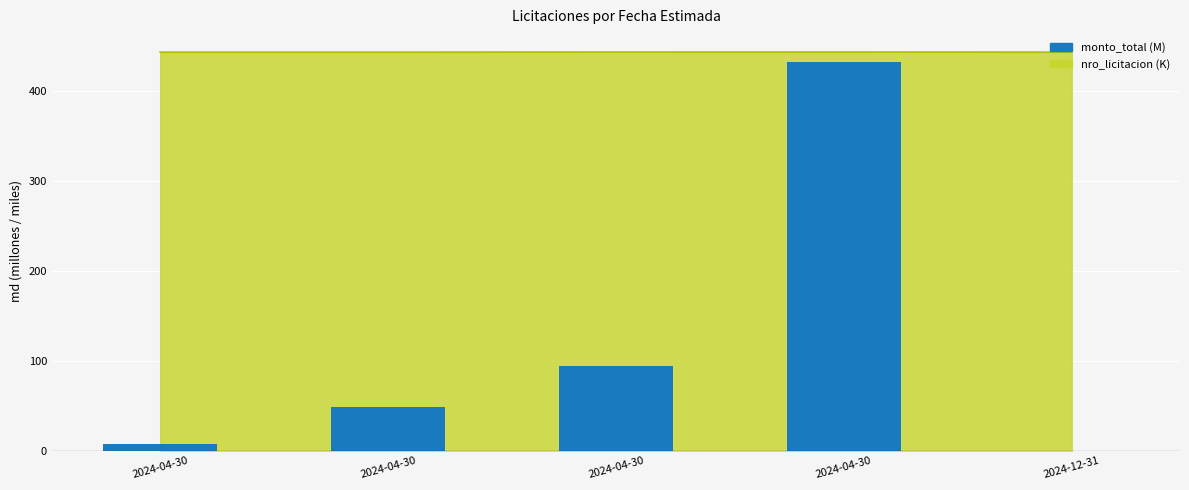

List the labels in order of value, largest first.

2024-04-30, 2024-04-30, 2024-04-30, 2024-04-30, 2024-12-31